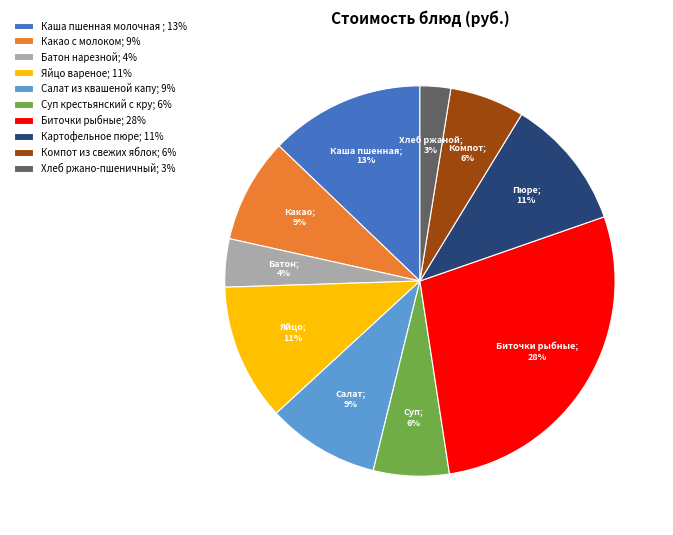

Do Какао с молоком; 9% and Суп крестьянский с кру; 6% together represent more than half of the pie?

No